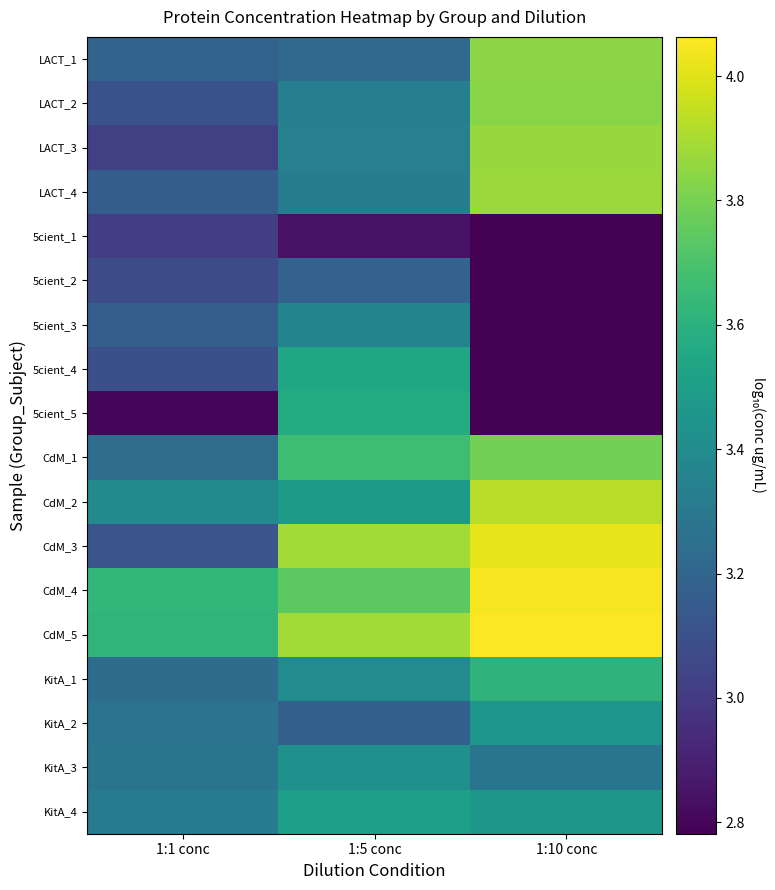

At which category is the sum across all series the highest?

1:10 conc